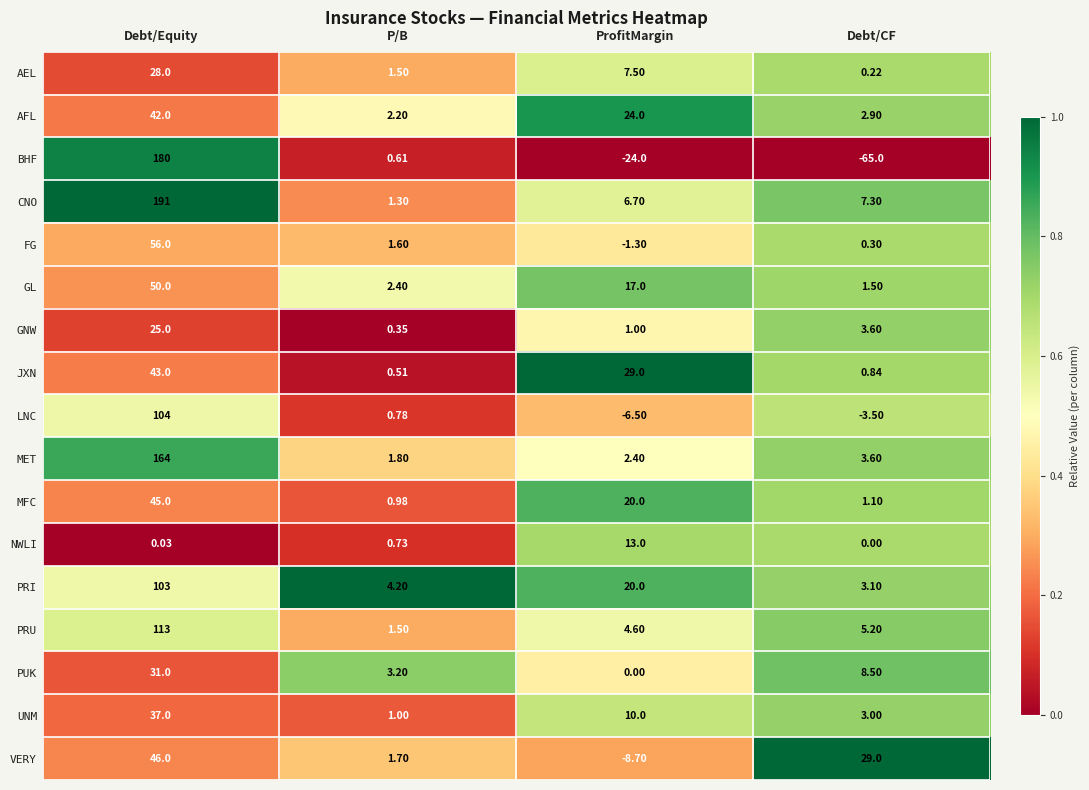

List the series in order of their peak value, highest first.

CNO, BHF, MET, PRU, LNC, PRI, FG, GL, VERY, MFC, JXN, AFL, UNM, PUK, AEL, GNW, NWLI